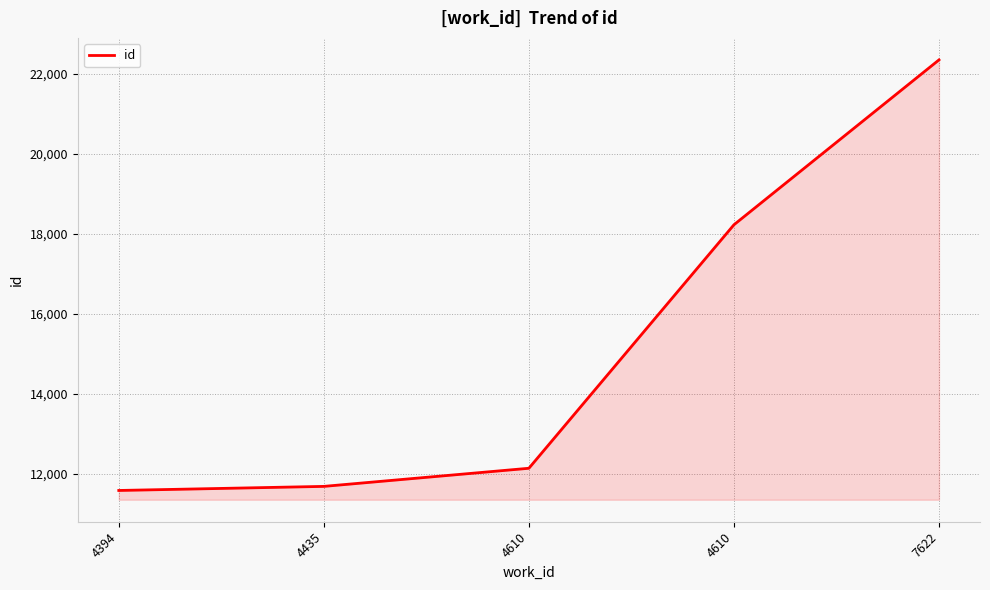

At which category does the chart reach its peak across all series?

7622